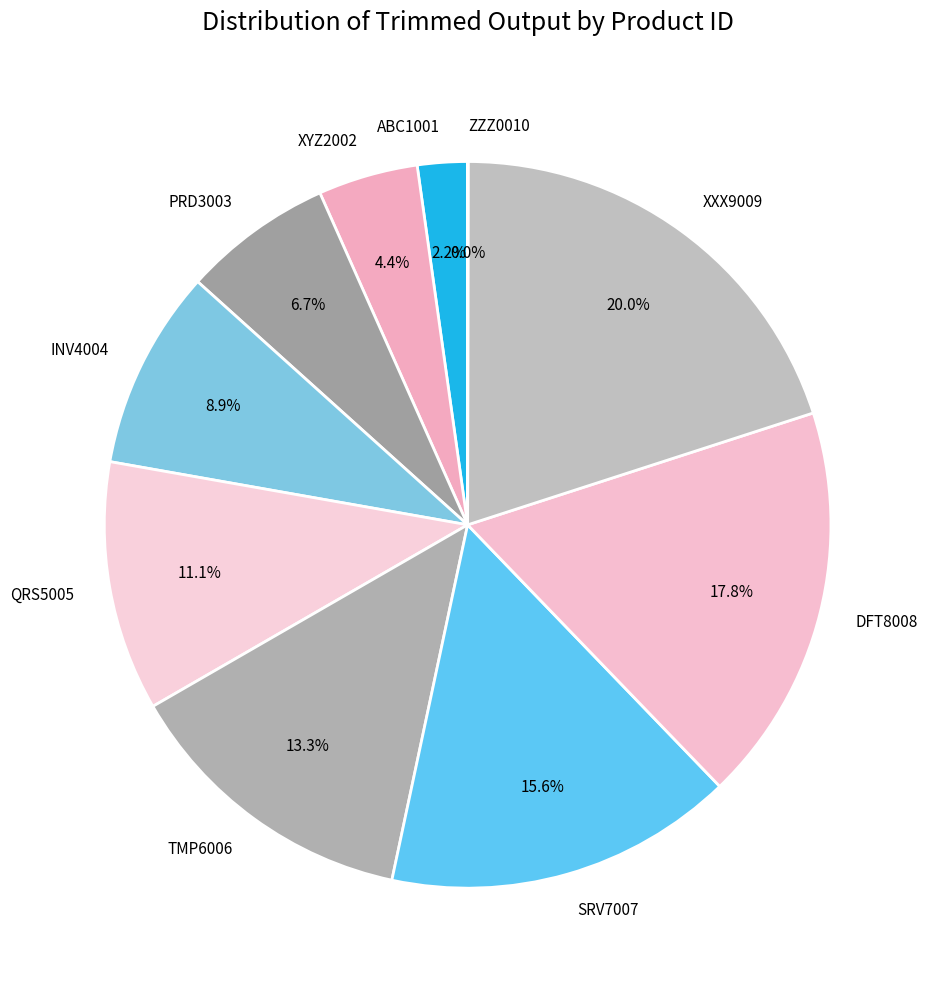

Is TMP6006 the majority of the pie?

No